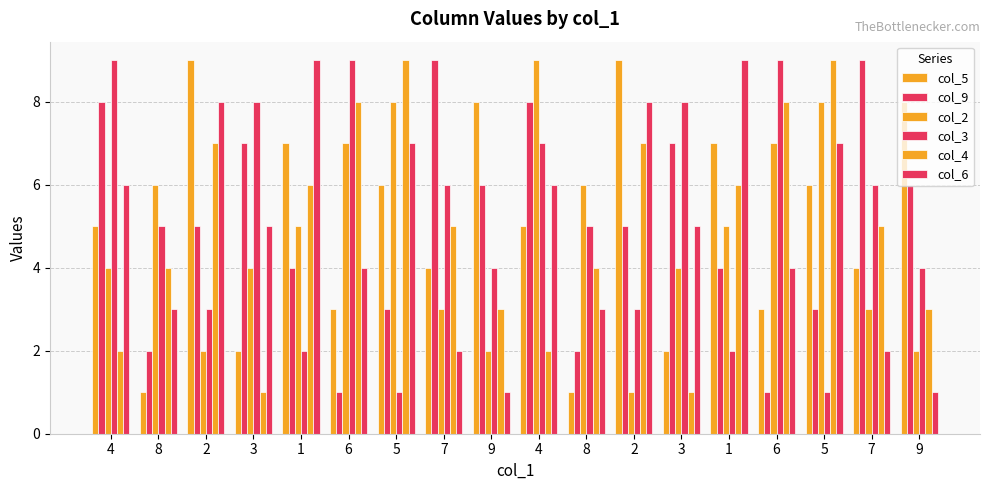

How many bars are there in each group?

6